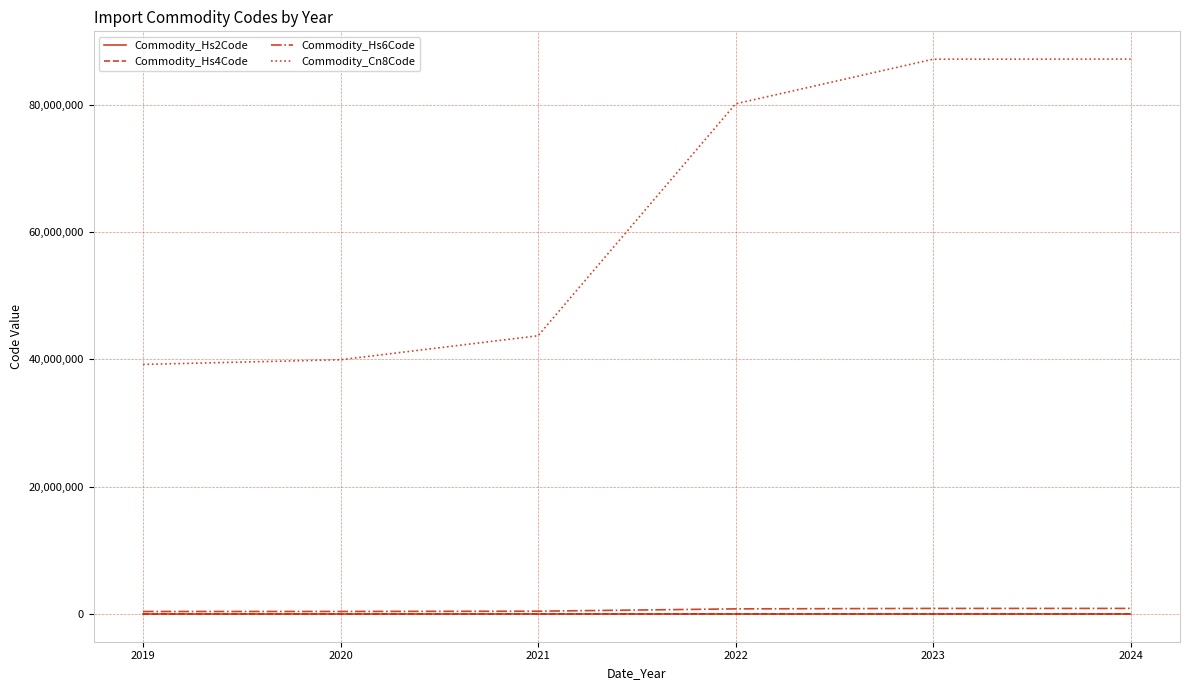

Which series has the largest total across all categories?

Commodity_Cn8Code